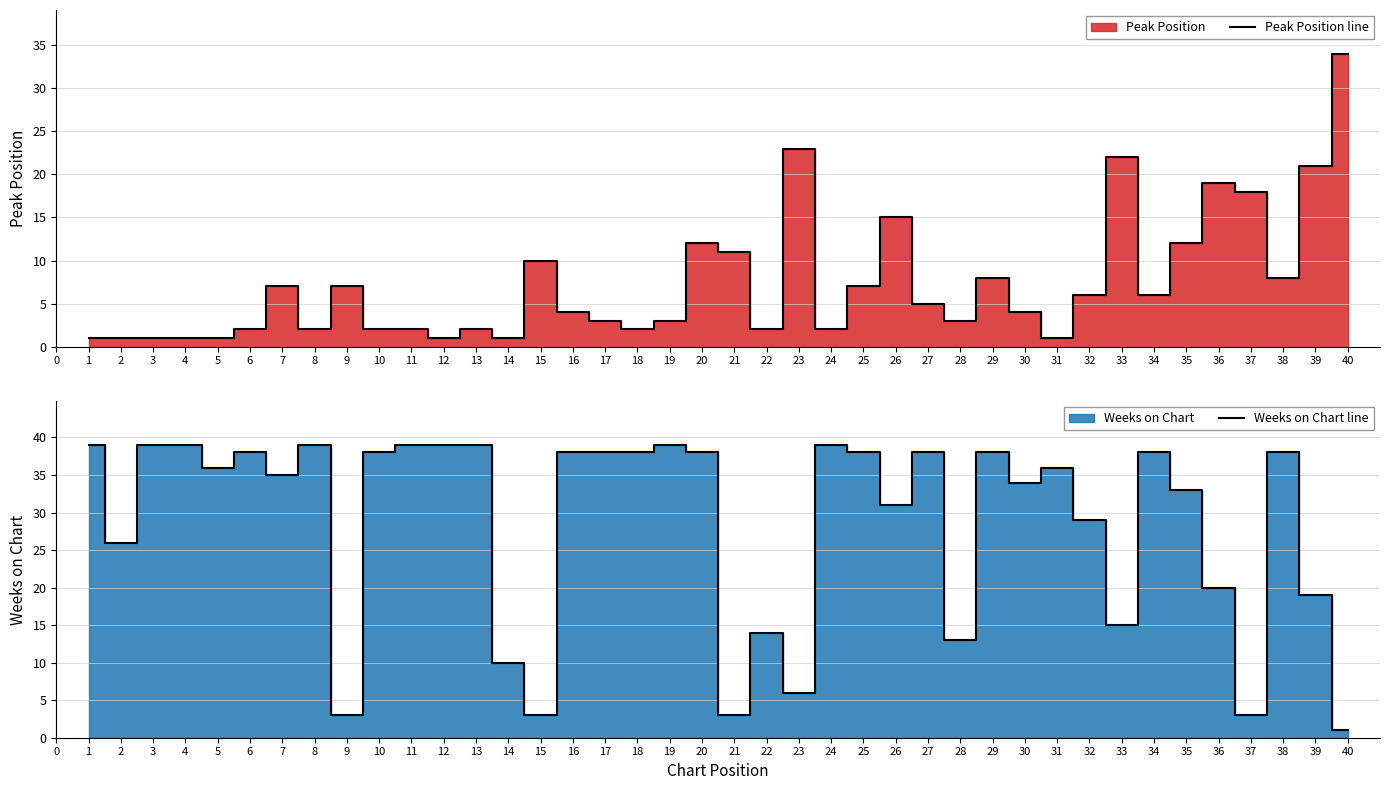

What is the sum of all Peak Position line values?

292